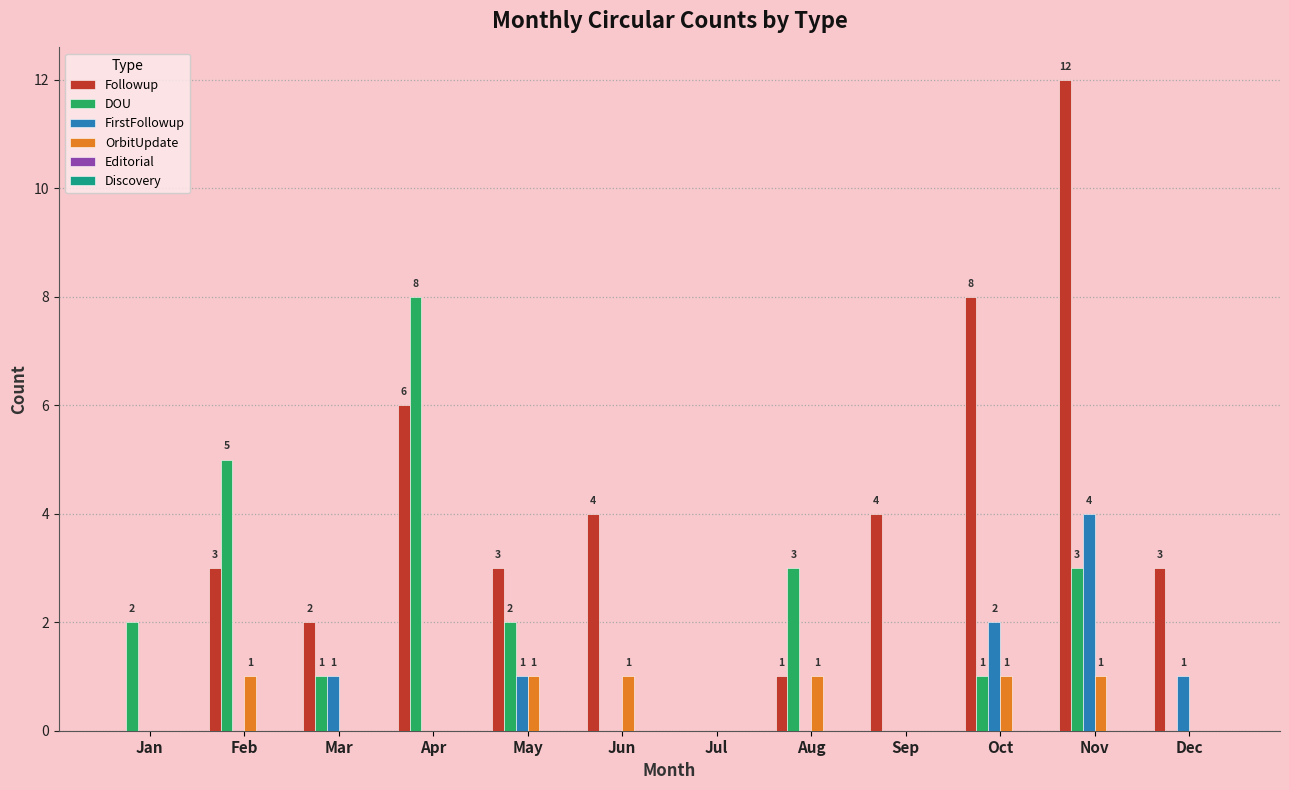

What is the maximum value for DOU?

8